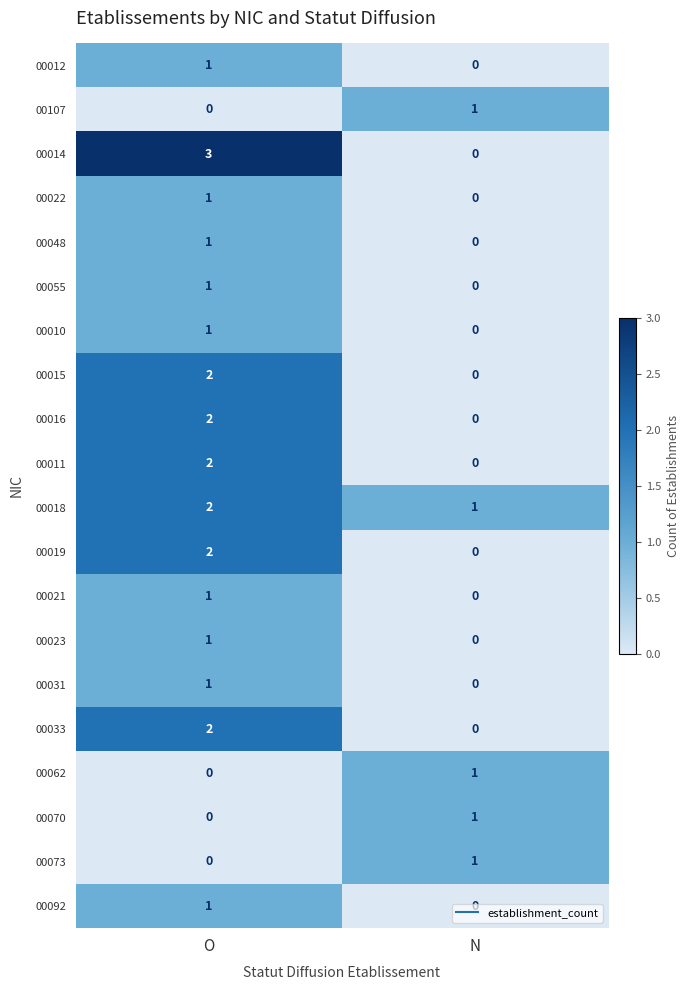

Which series changed the most between O and N?

00014